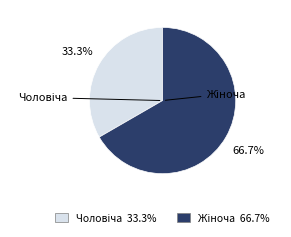

Approximately how many times larger is the value at Чоловіча compared to Жіноча?

0.5